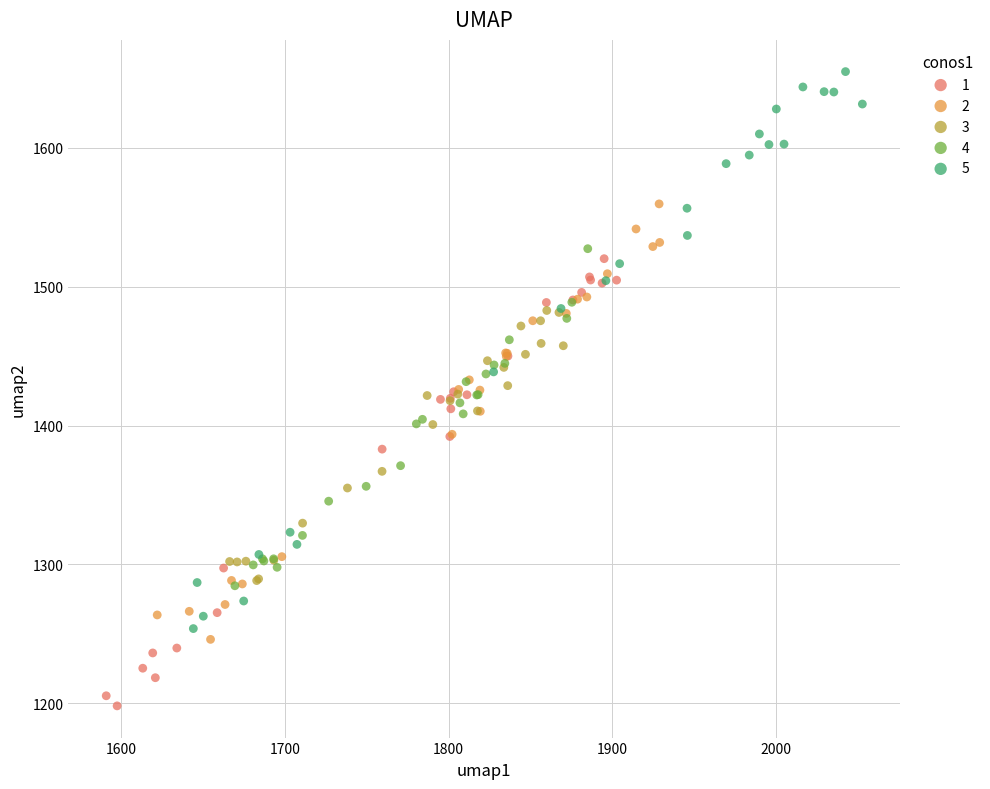

Which series reaches the maximum Y coordinate?

5